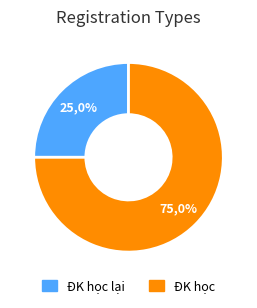

Which category has the smallest portion of the pie?

ĐK học lại